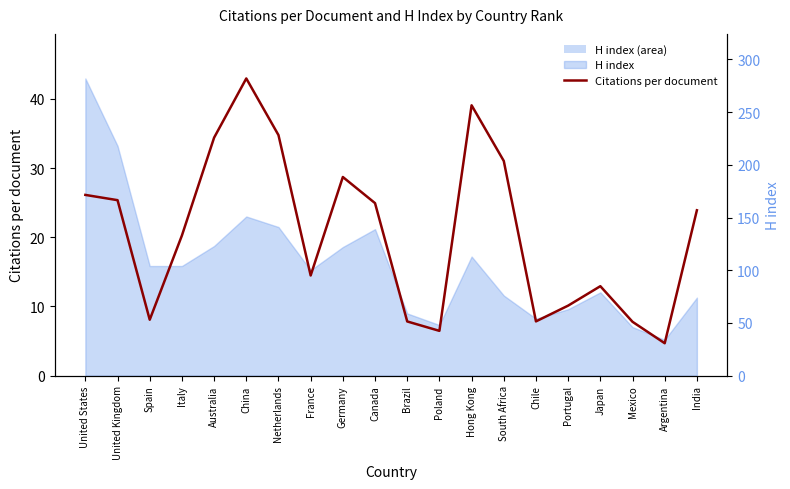

Reading left to right, what are all the values shown in this chart?

United States=26.1	United Kingdom=25.4	Spain=8.1	Italy=20.3	Australia=34.4	China=43.0	Netherlands=34.8	France=14.5	Germany=28.7	Canada=24.9	Brazil=7.8	Poland=6.5	Hong Kong=39.1	South Africa=31.0	Chile=7.8	Portugal=10.1	Japan=12.9	Mexico=7.8	Argentina=4.7	India=23.9